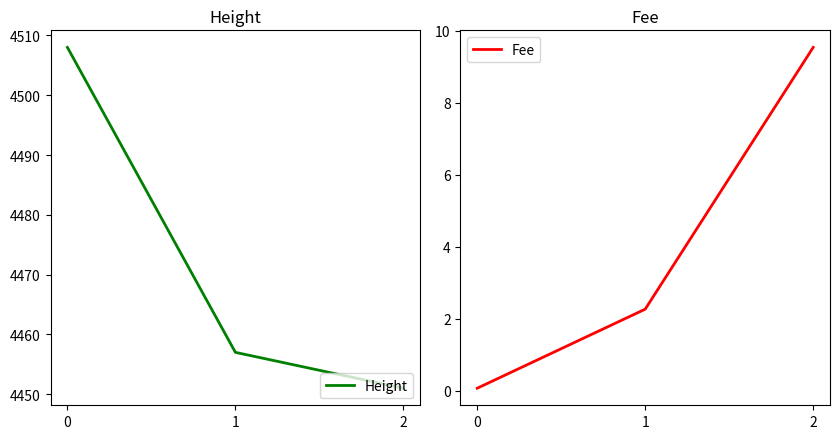

What is the difference between the highest and lowest values at 1?

4454.7